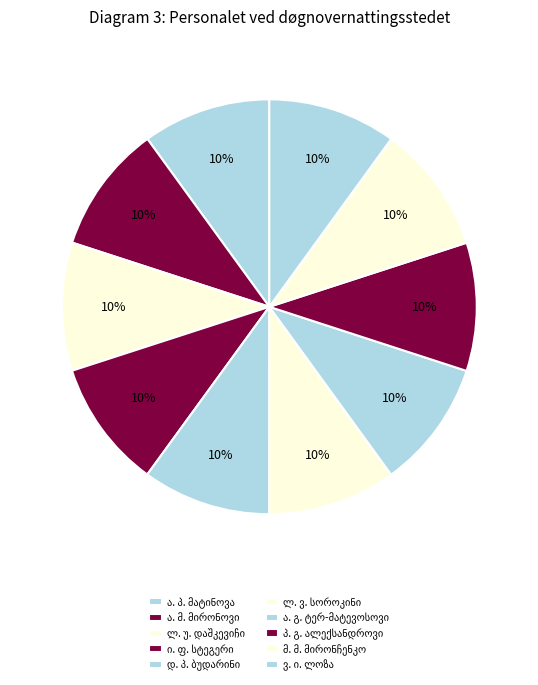

Which slice is the largest?

ა. გ. ტერ-მატევოსოვი